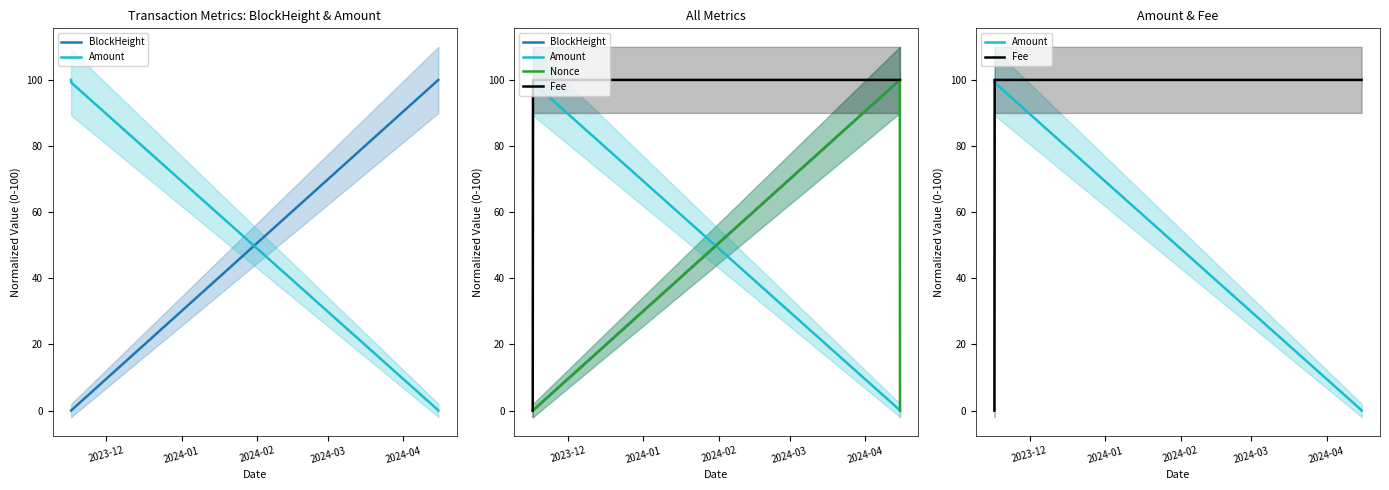

How many intersections are there between Nonce and Fee?

1